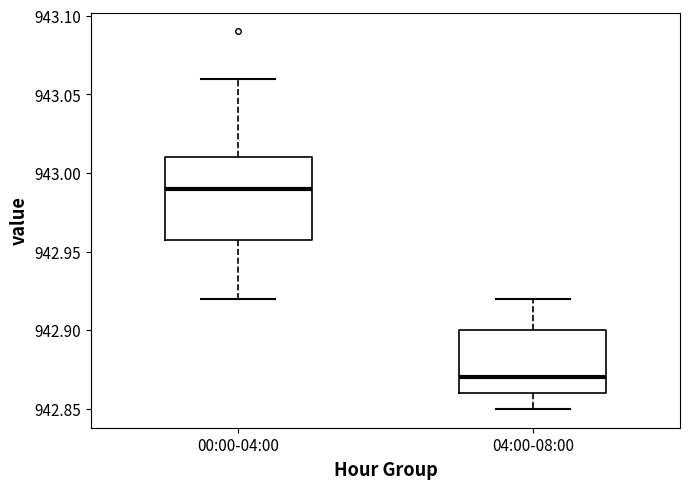

Where does the upper whisker of the box for 00:00-04:00 end on the y-axis? The values are not printed on the chart, so give them approximately, as read against the axis.

943.06